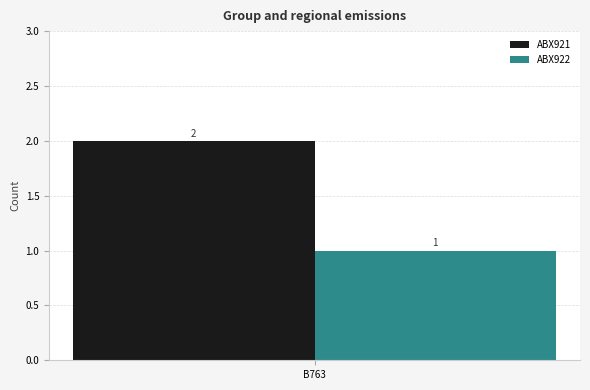

How many categories are shown in the chart?

1